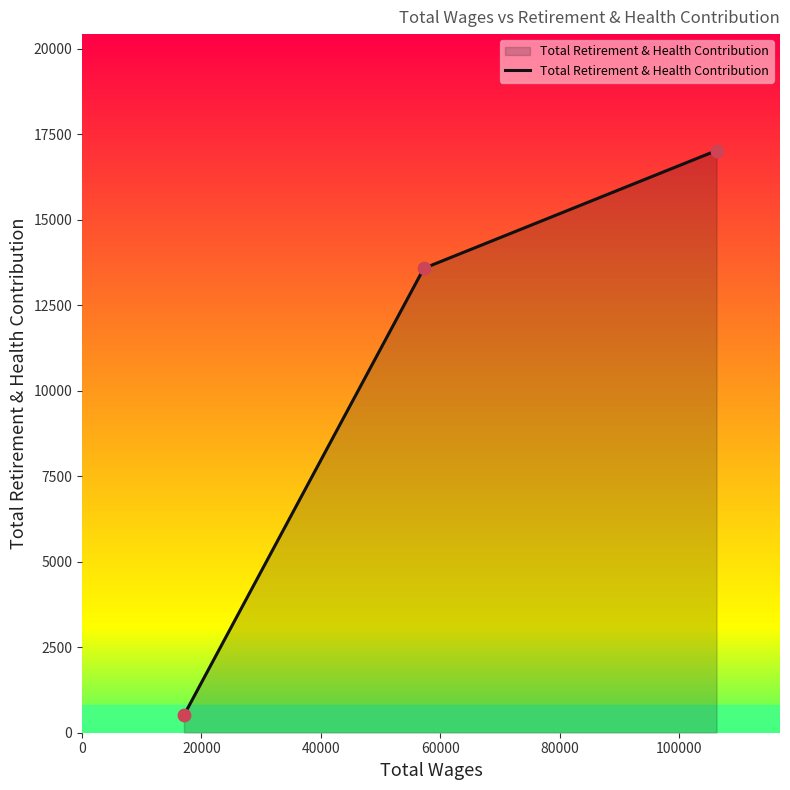

What is the minimum value shown in the chart?

512